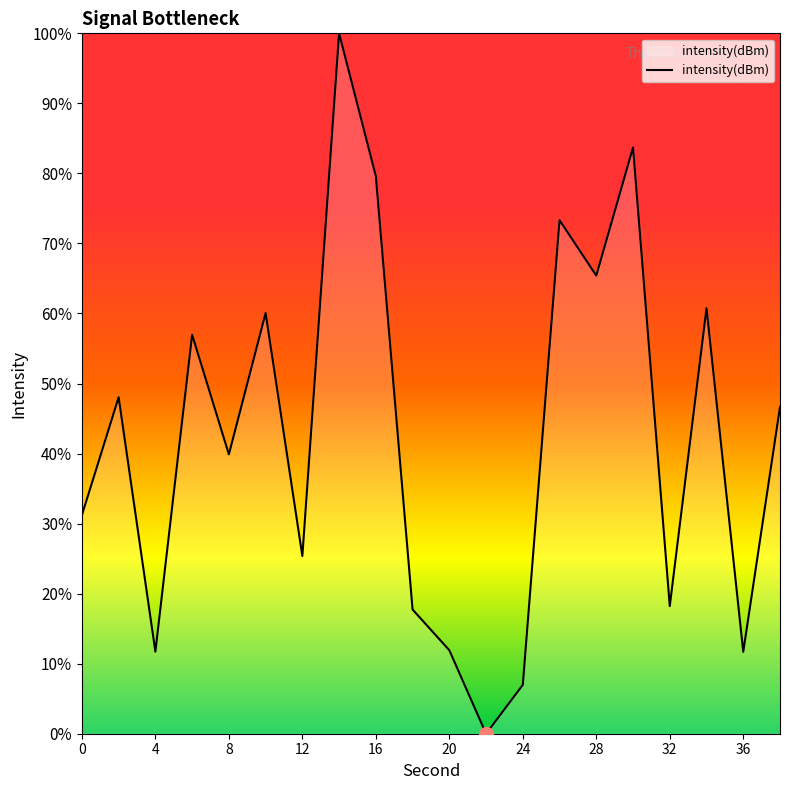

What is the maximum value shown in the chart?

100.0